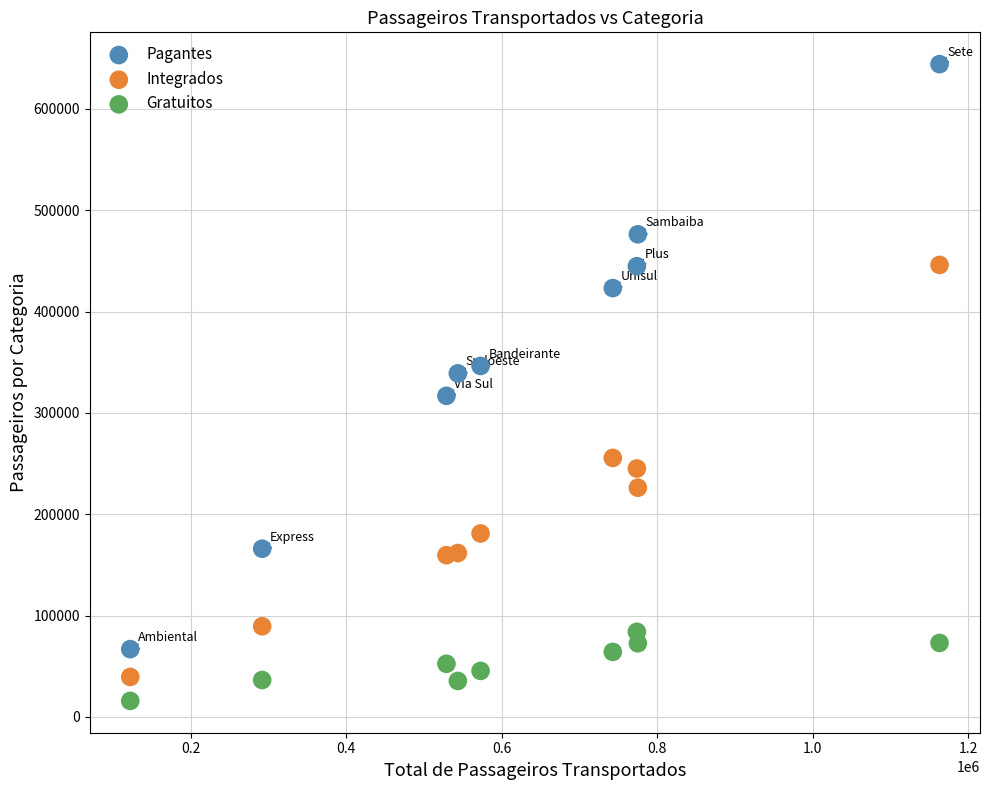

Across all data points, what is the range of X values (max minus min)?

1041003